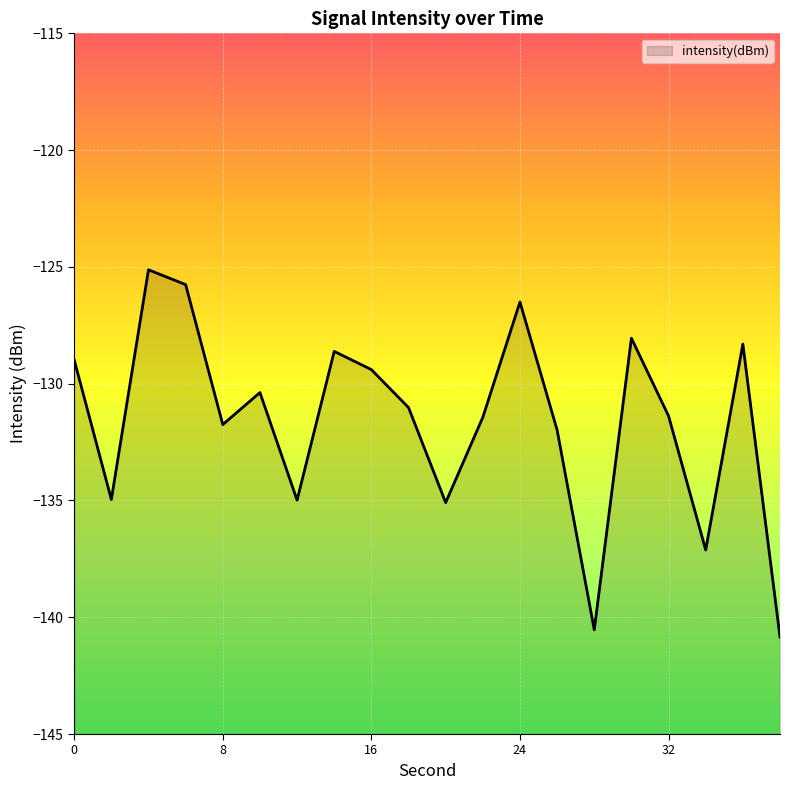

What is the value of the 11th point from the left?

-135.1